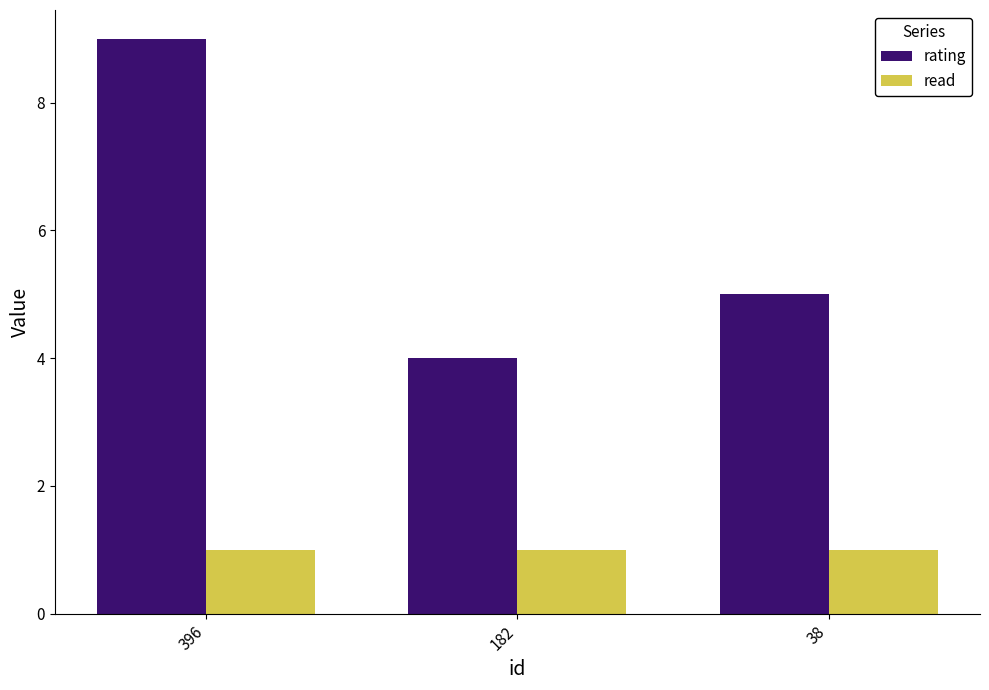

Reading right to left, list all the values displayed in this chart.

rating: 38=5	182=4	396=9
read: 38=1	182=1	396=1